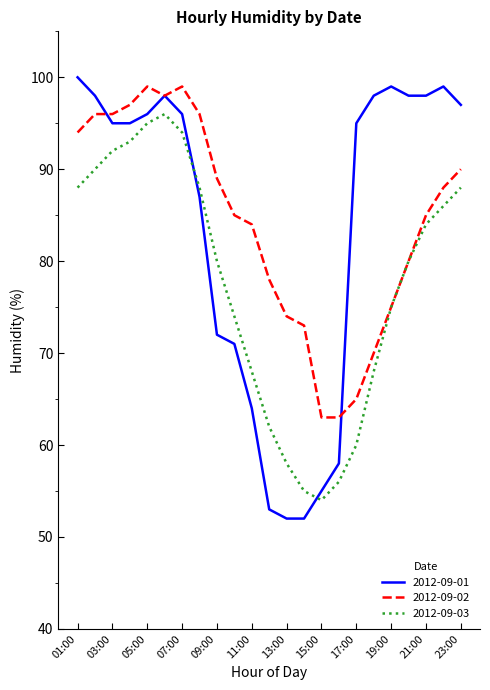

What is the average value of the 2012-09-01 series?

84